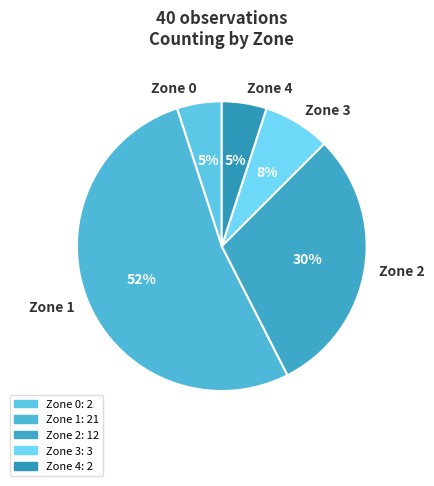

Which category has the biggest portion of the pie?

Zone 1